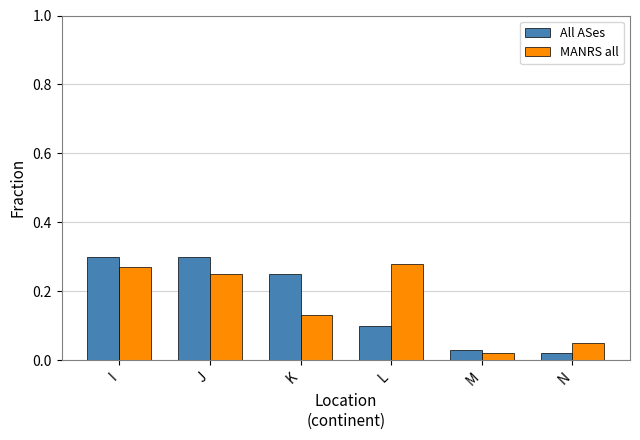

At how many categories does at least one series exceed 0?

6